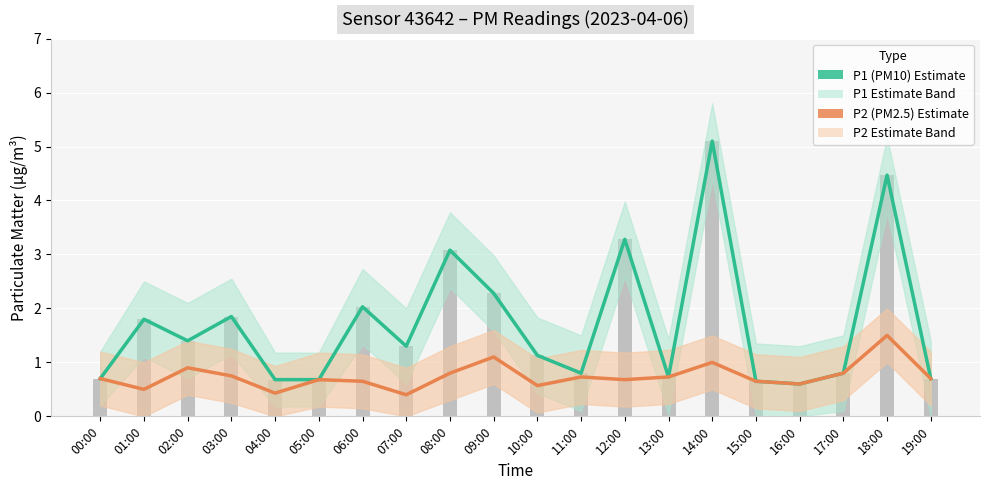

The value of P2 (PM2.5) Estimate at 07:00 is 0.4. True or false?

True